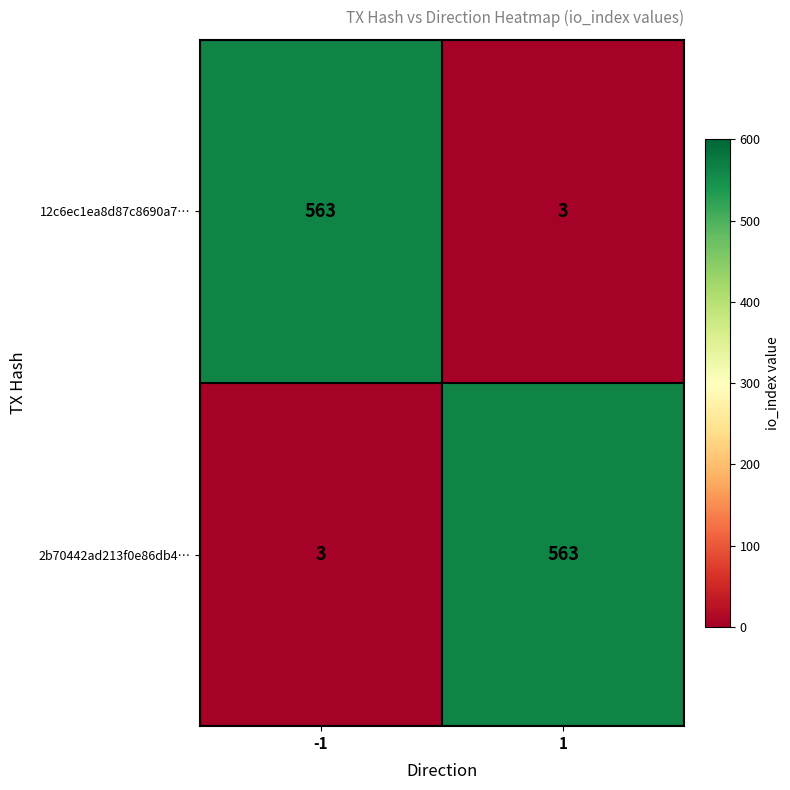

What is the highest value of the 2b70442ad213f0e86db4… series?

563